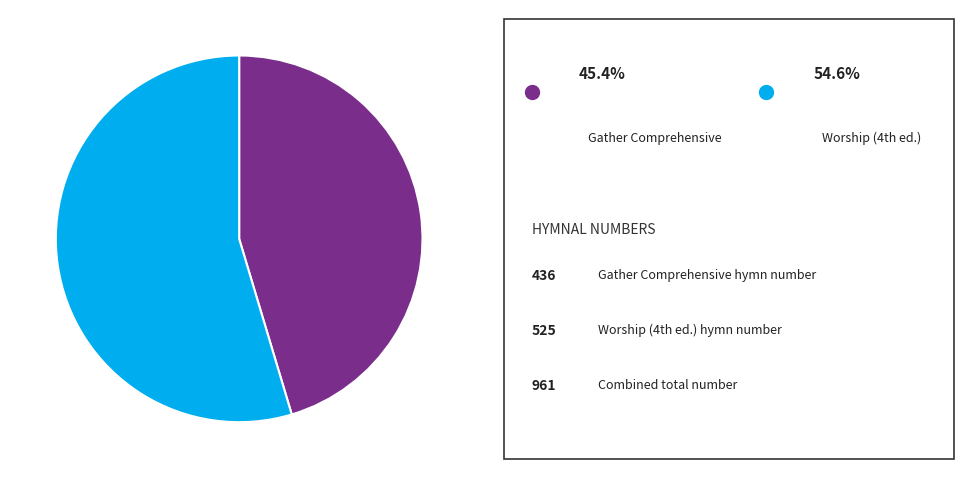

Count the number of slices in the pie.

2